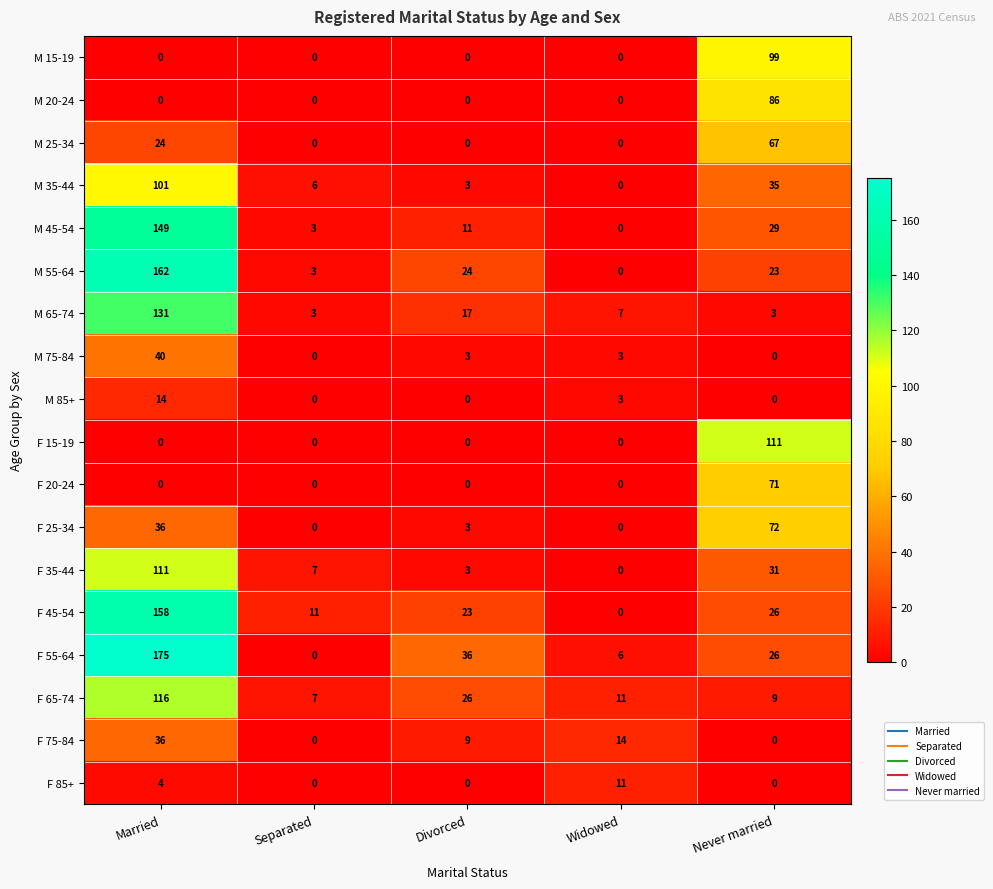

What is the sum of all M 35-44 values?

145